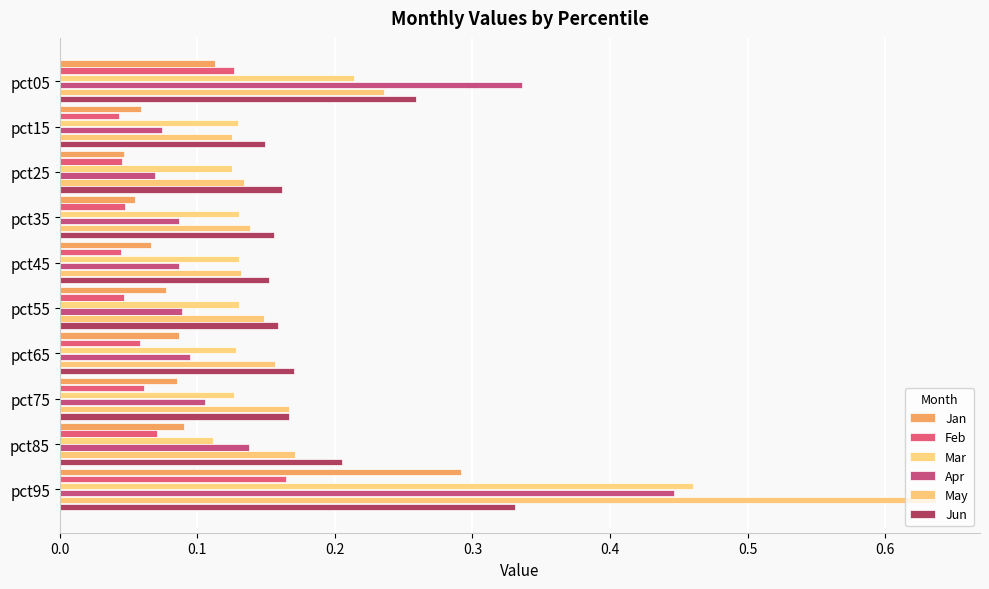

How many categories are shown in the chart?

10